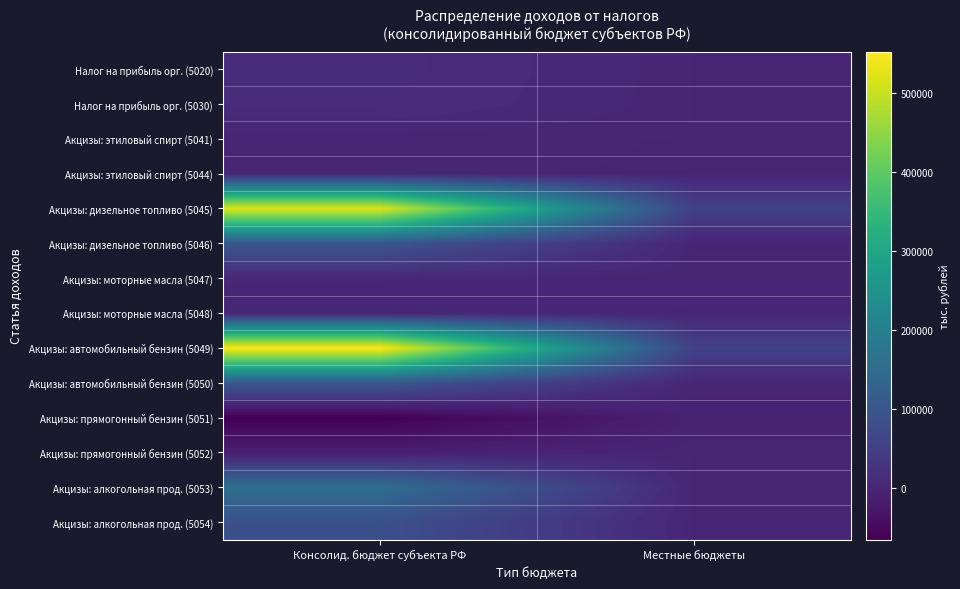

Reading left to right, list all the values displayed in this chart.

Налог на прибыль орг. (5020): Консолид. бюджет субъекта РФ=14333	Местные бюджеты=0
Налог на прибыль орг. (5030): Консолид. бюджет субъекта РФ=12728	Местные бюджеты=0
Акцизы: этиловый спирт (5041): Консолид. бюджет субъекта РФ=410	Местные бюджеты=0
Акцизы: этиловый спирт (5044): Консолид. бюджет субъекта РФ=164	Местные бюджеты=0
Акцизы: дизельное топливо (5045): Консолид. бюджет субъекта РФ=521505	Местные бюджеты=52151
Акцизы: дизельное топливо (5046): Консолид. бюджет субъекта РФ=100010	Местные бюджеты=0
Акцизы: моторные масла (5047): Консолид. бюджет субъекта РФ=2711	Местные бюджеты=271
Акцизы: моторные масла (5048): Консолид. бюджет субъекта РФ=520	Местные бюджеты=0
Акцизы: автомобильный бензин (5049): Консолид. бюджет субъекта РФ=552492	Местные бюджеты=55249
Акцизы: автомобильный бензин (5050): Консолид. бюджет субъекта РФ=105952	Местные бюджеты=0
Акцизы: прямогонный бензин (5051): Консолид. бюджет субъекта РФ=-65068	Местные бюджеты=-6507
Акцизы: прямогонный бензин (5052): Консолид. бюджет субъекта РФ=-12478	Местные бюджеты=0
Акцизы: алкогольная прод. (5053): Консолид. бюджет субъекта РФ=157798	Местные бюджеты=0
Акцизы: алкогольная прод. (5054): Консолид. бюджет субъекта РФ=86127	Местные бюджеты=0